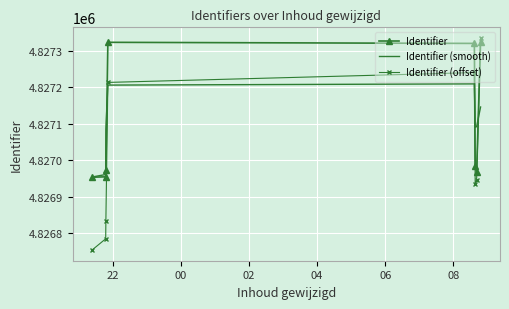

Which series has the largest range (max minus min)?

Identifier (offset)